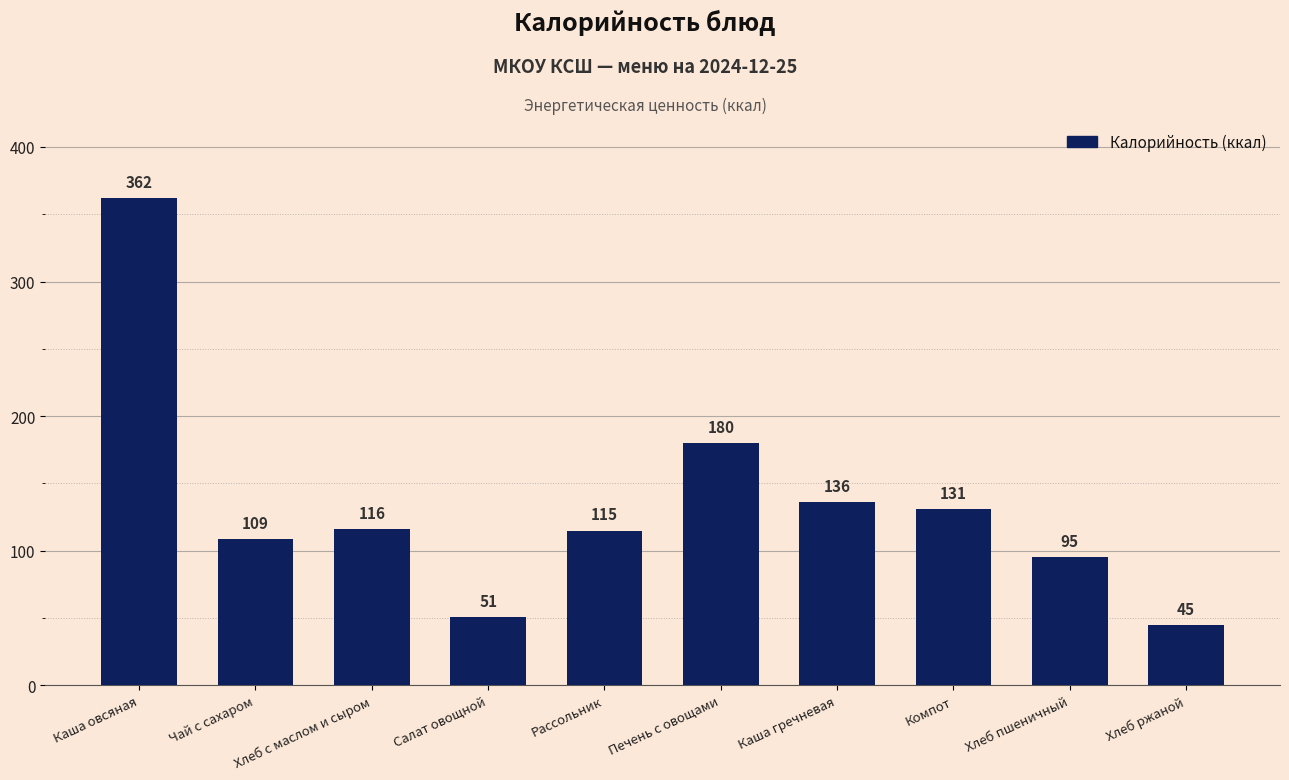

What is the label of the 6th bar from the right?

Рассольник